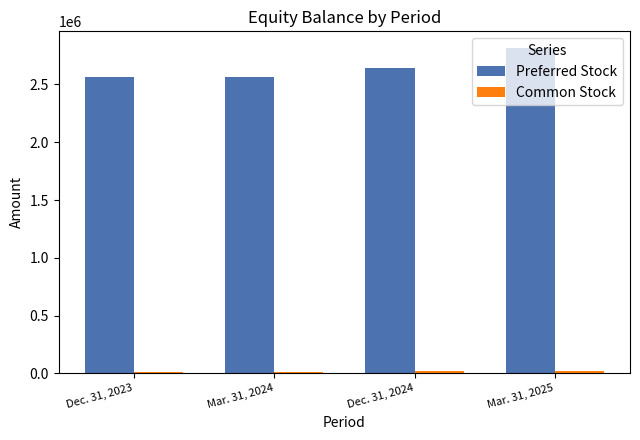

What is the highest value of the Preferred Stock series?

2818271